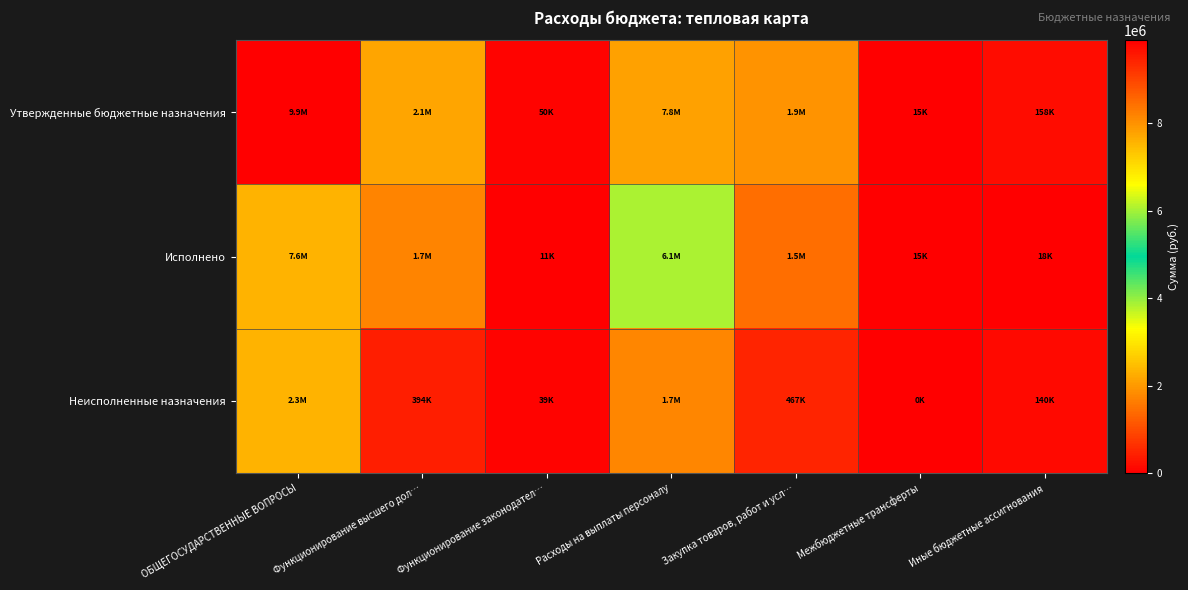

What is the total value across all series at Межбюджетные трансферты?

30000.0